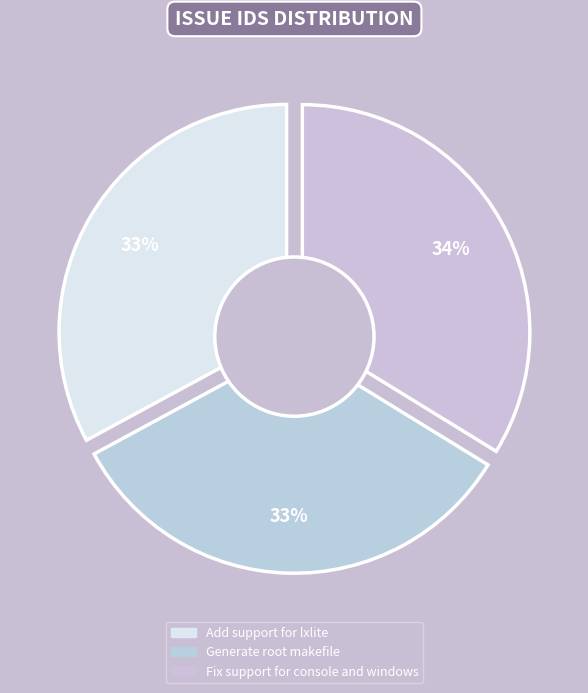

Count the number of slices in the pie.

3